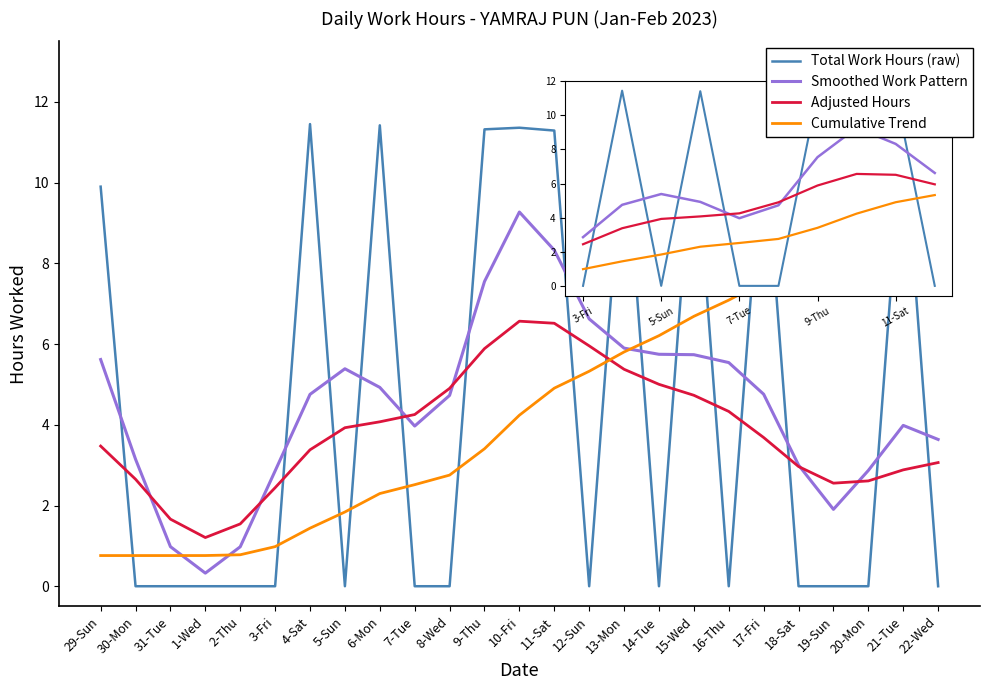

What are all the series names shown in the legend?

Total Work Hours (raw), Smoothed Work Pattern, Adjusted Hours, Cumulative Trend